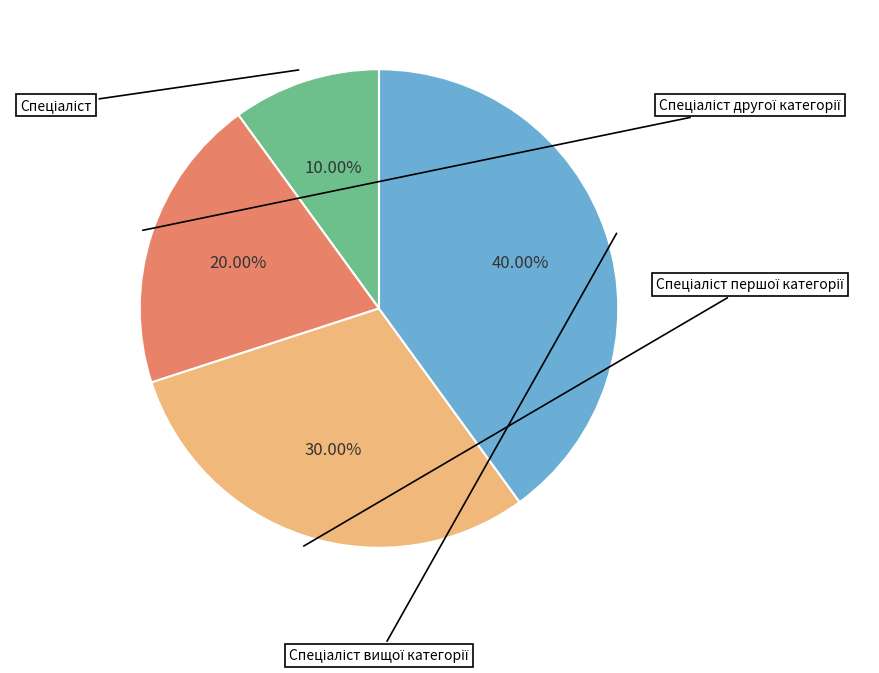

To the nearest percent, what is the difference between the largest and smallest slice percentages?

30%